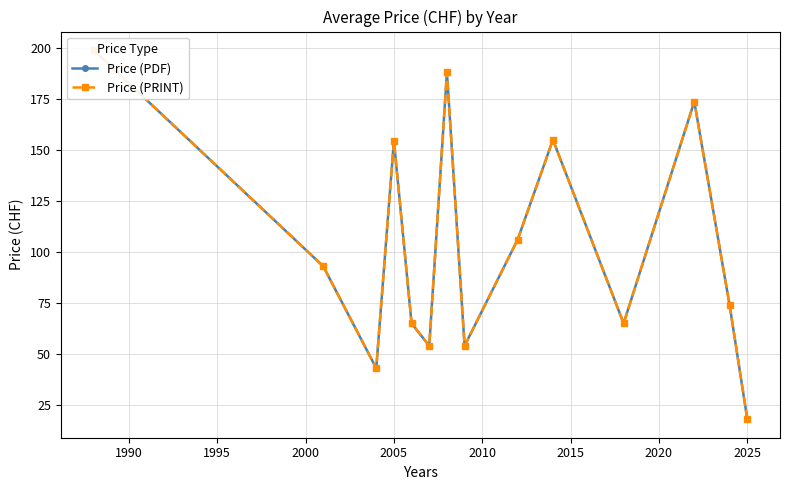

Is this an area chart (filled region under the line)?

No